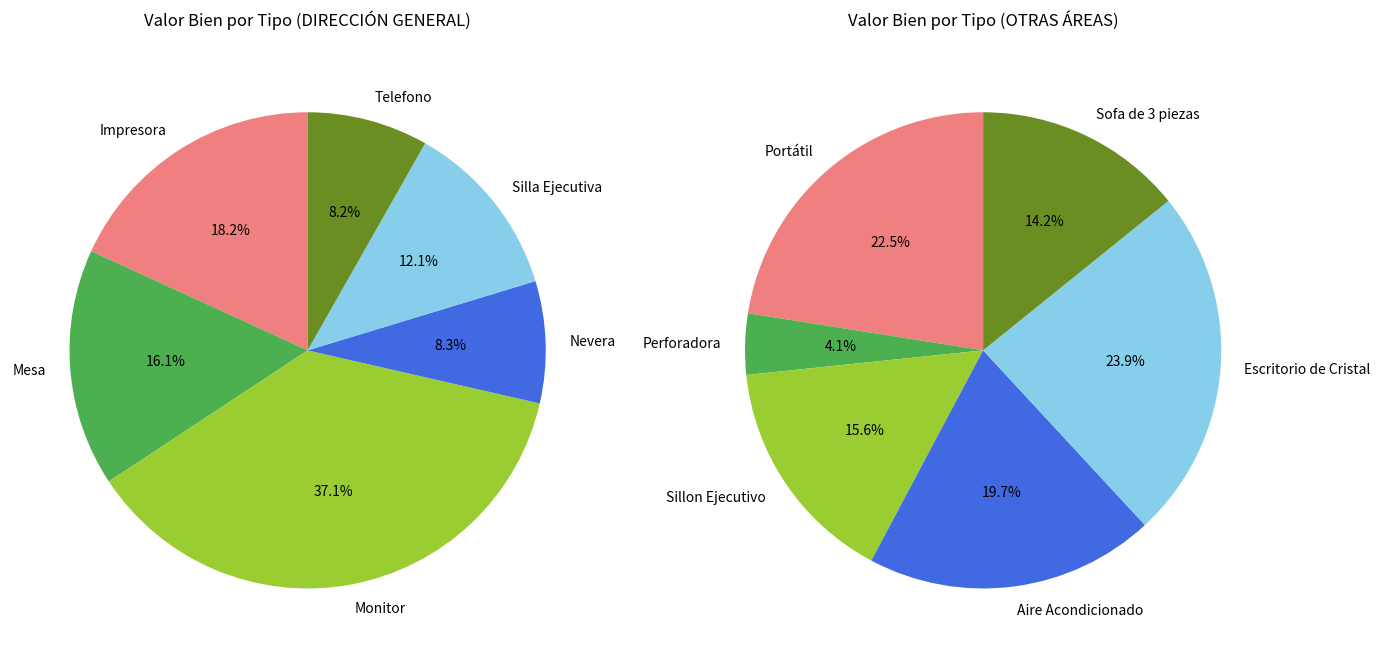

Is there any slice that represents more than half of the pie?

No